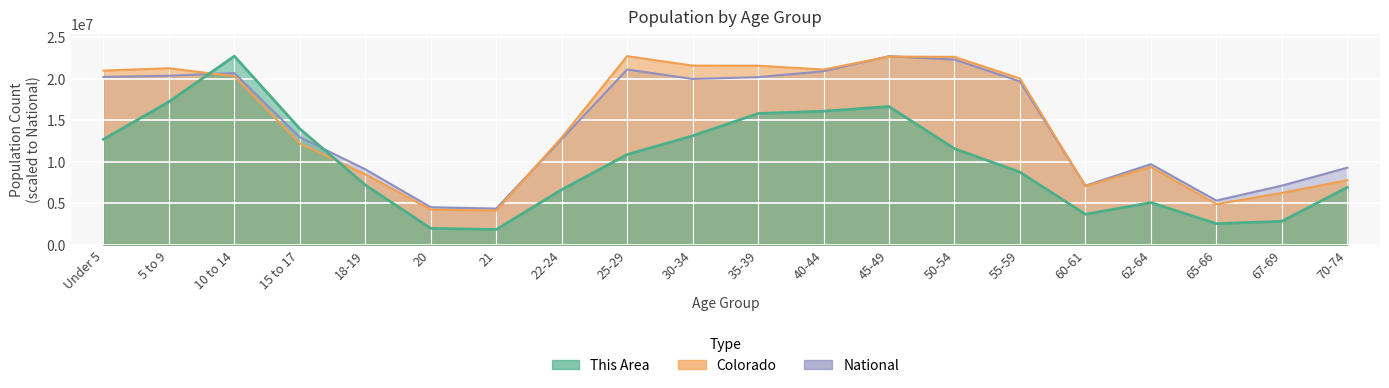

Reading left to right, list all the values displayed in this chart.

This Area: Under 5=12694243.4	5 to 9=17207752.2	10 to 14=22708591.0	15 to 17=13963667.8	18-19=7193404.6	20=1974660.1	21=1833612.9	22-24=6629216.0	25-29=10860630.5	30-34=13117384.9	35-39=15797280.7	40-44=16079375.0	45-49=16643563.6	50-54=11565866.2	55-59=8744923.2	60-61=3667225.9	62-64=5077697.4	65-66=2538848.7	67-69=2820943.0	70-74=6911310.3
Colorado: Under 5=20971024.9	5 to 9=21254105.7	10 to 14=20281705.2	15 to 17=12217774.2	18-19=8479803.0	20=4233530.2	21=4108421.1	22-24=12912886.0	25-29=22708591.0	30-34=21572121.9	35-39=21559074.5	40-44=21097780.2	45-49=22658352.2	50-54=22623477.8	55-59=20020146.6	60-61=7051351.6	62-64=9366480.6	65-66=4886878.0	67-69=6239544.5	70-74=7771643.8
National: Under 5=20201362.0	5 to 9=20348657.0	10 to 14=20677194.0	15 to 17=12954254.0	18-19=9086089.0	20=4519129.0	21=4354294.0	22-24=12712576.0	25-29=21101849.0	30-34=19962099.0	35-39=20179642.0	40-44=20890964.0	45-49=22708591.0	50-54=22298125.0	55-59=19664805.0	60-61=7113727.0	62-64=9704197.0	65-66=5319902.0	67-69=7115361.0	70-74=9278166.0